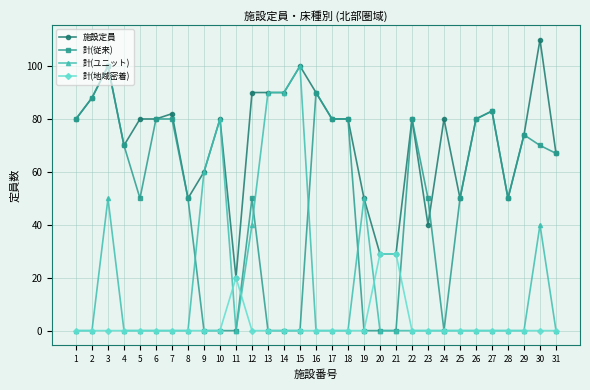

At which category is the sum across all series the highest?

3